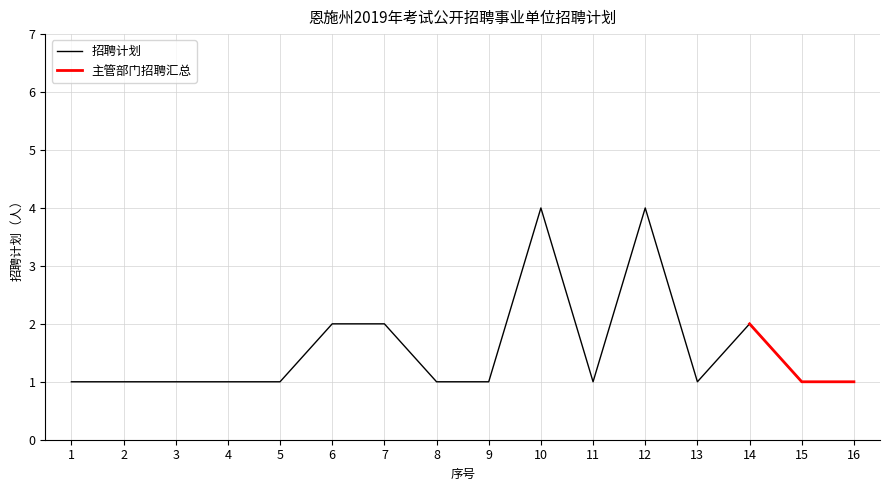

Rank the categories by value from highest to lowest.

10, 12, 6, 7, 14, 1, 2, 3, 4, 5, 8, 9, 11, 13, 15, 16